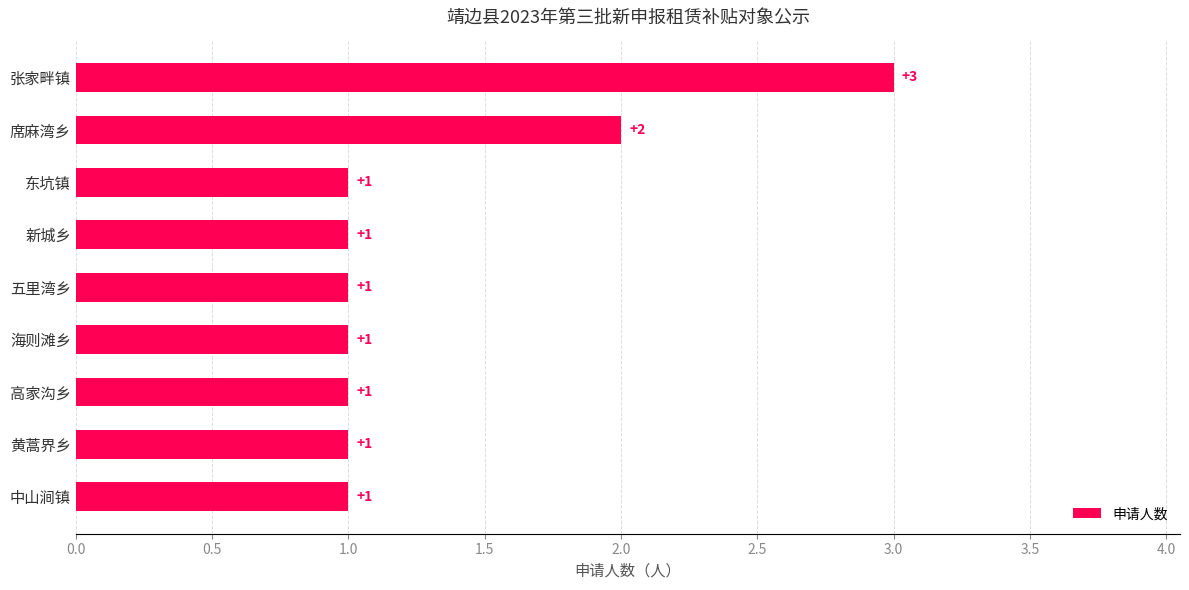

What is the label of the 7th bar from the bottom?

东坑镇